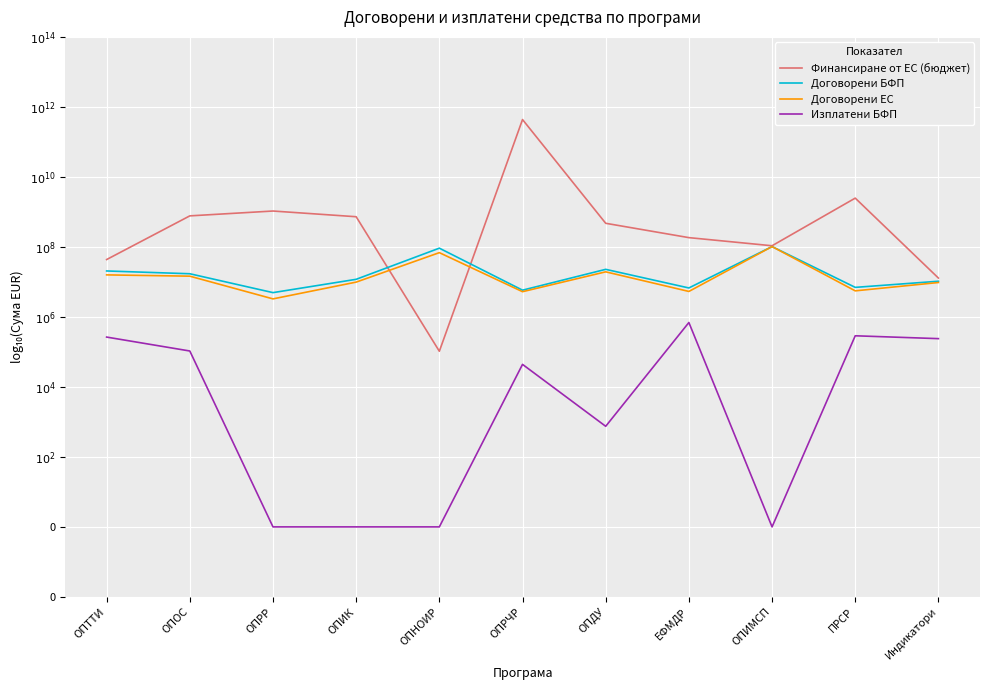

List the series in order of their peak value, highest first.

Финансиране от ЕС (бюджет), Договорени БФП, Договорени ЕС, Изплатени БФП